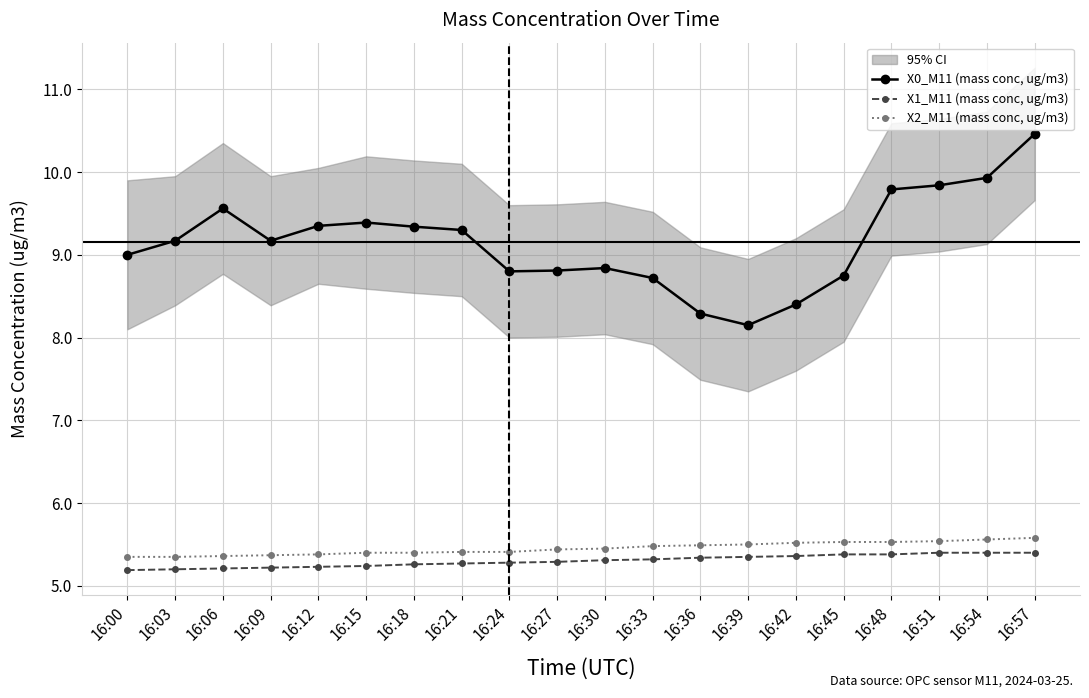

Reading left to right, list all the values displayed in this chart.

X0_M11 (mass conc, ug/m3): 16:00=9.0	16:03=9.2	16:06=9.6	16:09=9.2	16:12=9.3	16:15=9.4	16:18=9.3	16:21=9.3	16:24=8.8	16:27=8.8	16:30=8.8	16:33=8.7	16:36=8.3	16:39=8.2	16:42=8.4	16:45=8.8	16:48=9.8	16:51=9.8	16:54=9.9	16:57=10.5
X1_M11 (mass conc, ug/m3): 16:00=5.2	16:03=5.2	16:06=5.2	16:09=5.2	16:12=5.2	16:15=5.2	16:18=5.3	16:21=5.3	16:24=5.3	16:27=5.3	16:30=5.3	16:33=5.3	16:36=5.3	16:39=5.3	16:42=5.4	16:45=5.4	16:48=5.4	16:51=5.4	16:54=5.4	16:57=5.4
X2_M11 (mass conc, ug/m3): 16:00=5.3	16:03=5.3	16:06=5.4	16:09=5.4	16:12=5.4	16:15=5.4	16:18=5.4	16:21=5.4	16:24=5.4	16:27=5.4	16:30=5.5	16:33=5.5	16:36=5.5	16:39=5.5	16:42=5.5	16:45=5.5	16:48=5.5	16:51=5.5	16:54=5.6	16:57=5.6